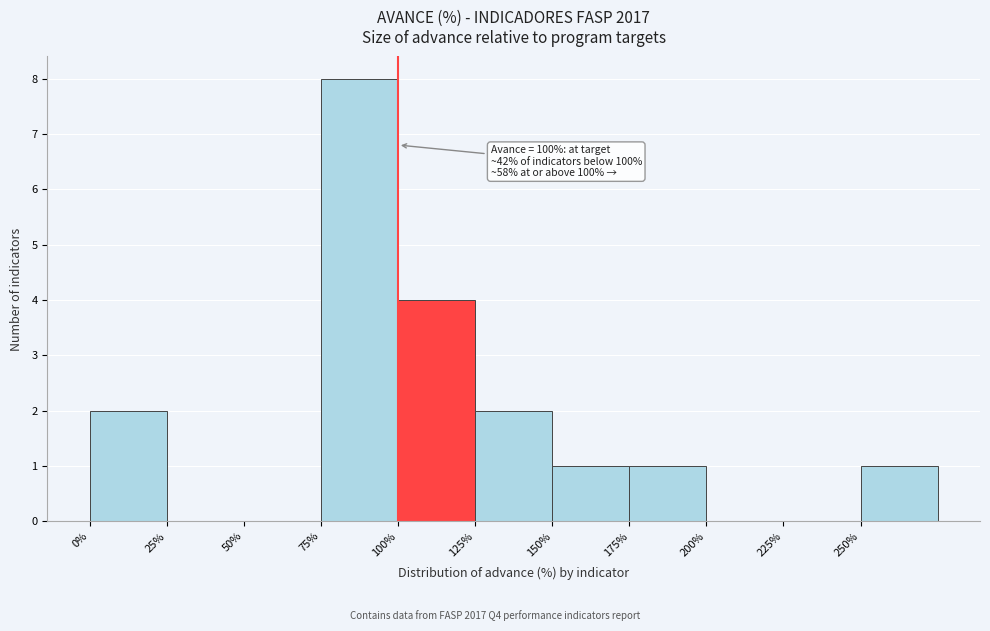

Over which range of the x-axis is the bar tallest?

75 to 100